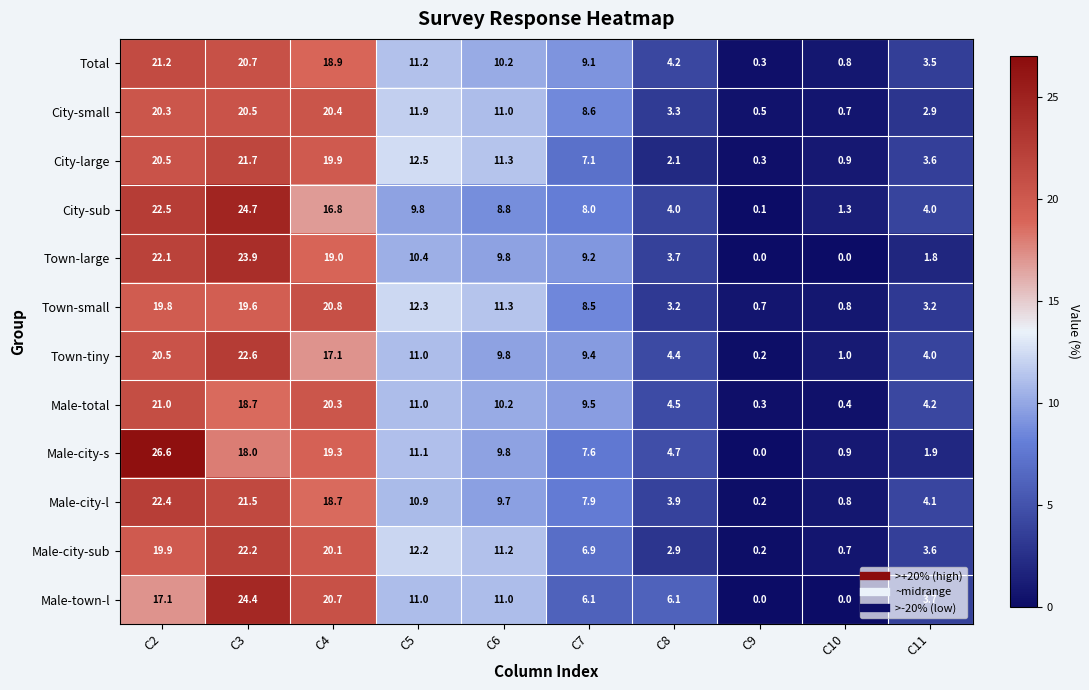

What is the sum of all Town-tiny values?

100.0